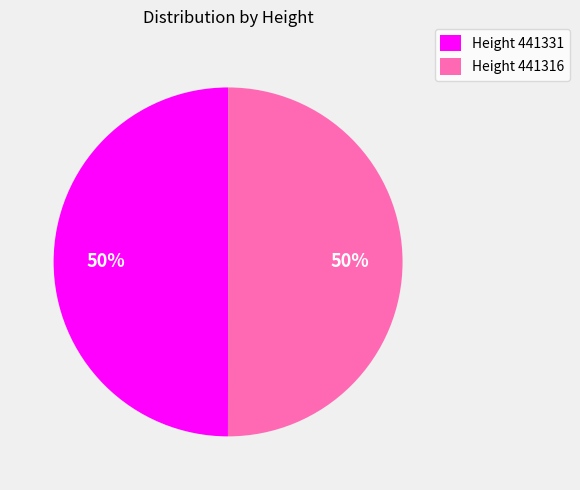

Is it true that Height 441316 is 50% of the pie?

True